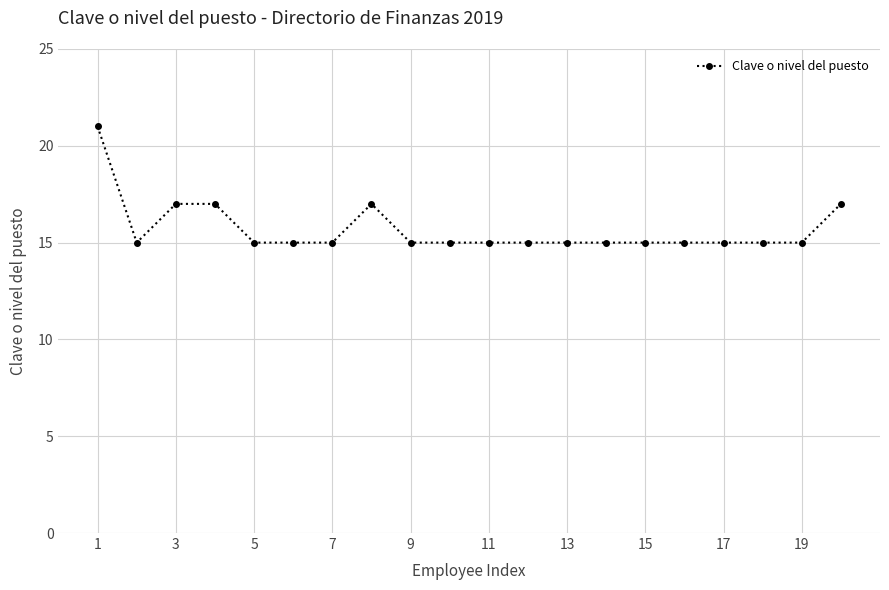

What is the smallest value displayed?

15